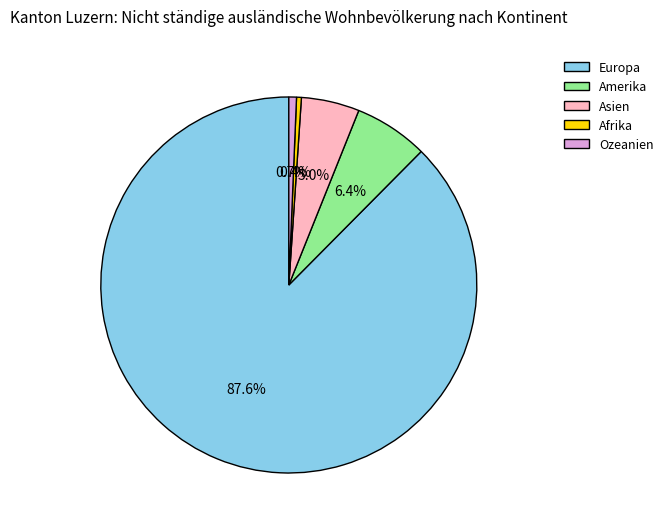

Does any single category account for the majority?

Yes